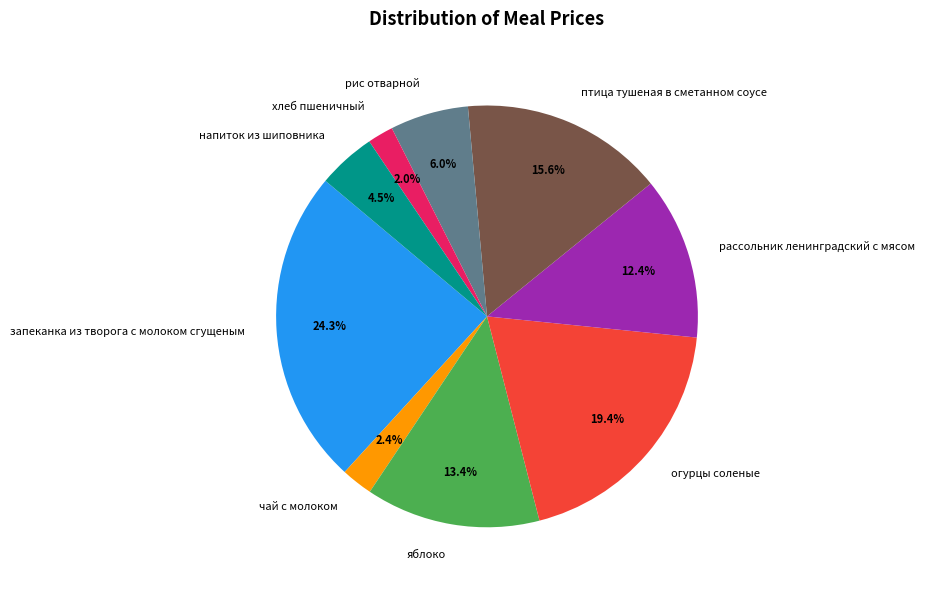

Is there any slice that represents more than half of the pie?

No